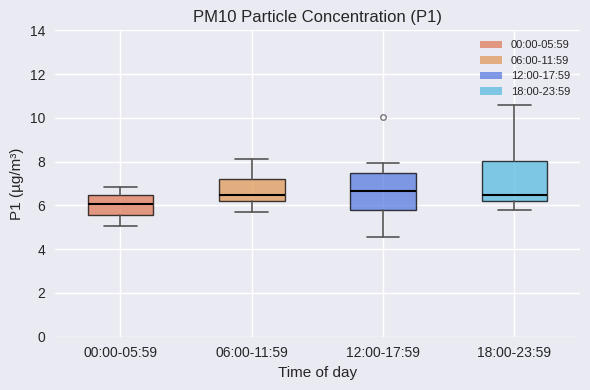

Where does the median line of the box for 18:00-23:59 sit on the y-axis? The values are not printed on the chart, so give them approximately, as read against the axis.

6.4